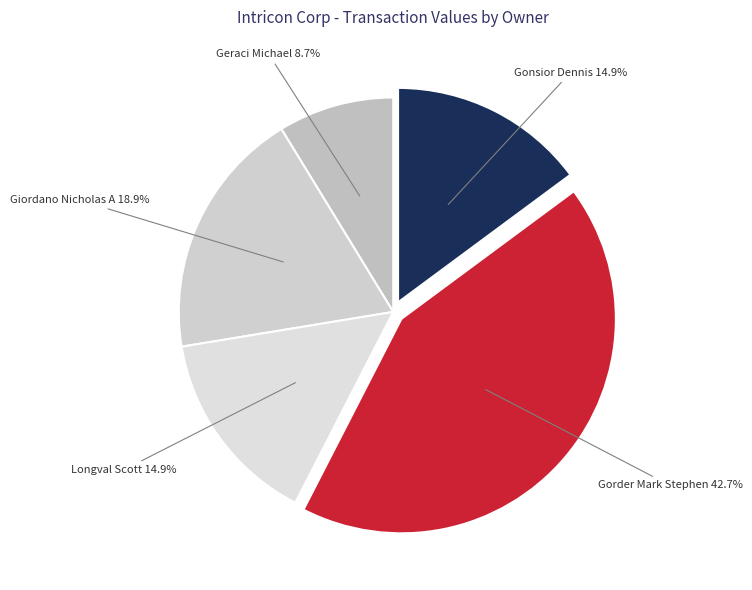

What portion of the pie excludes Longval Scott 14.9%?

85.1%